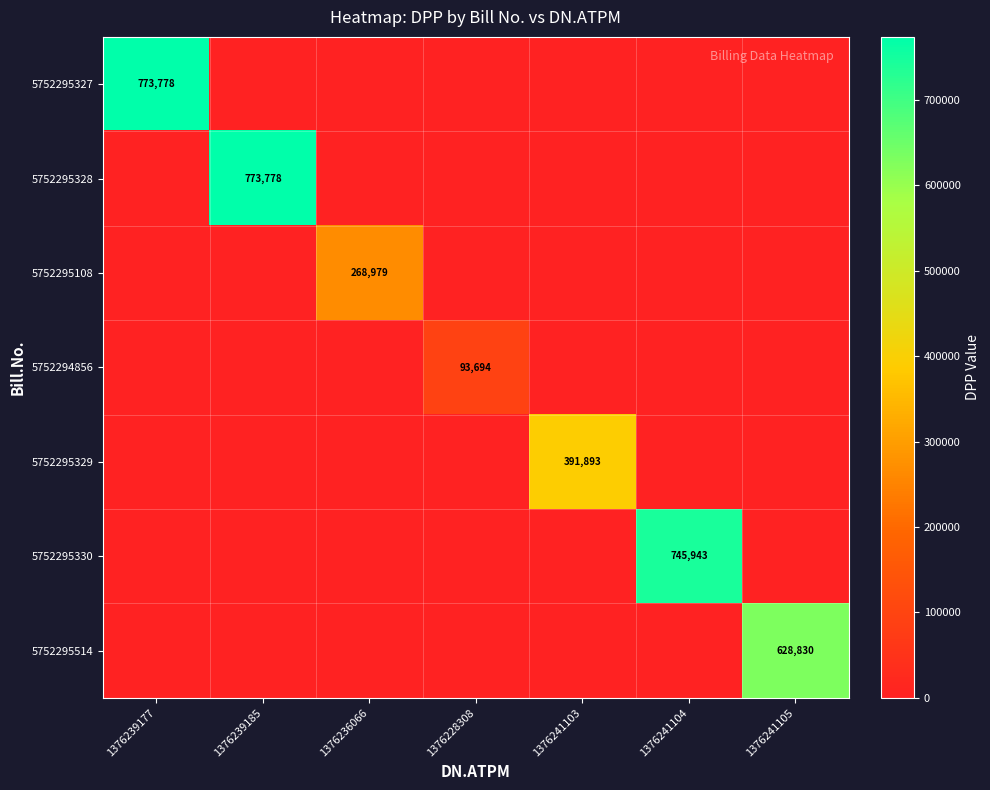

Which label corresponds to the smallest value in the chart?

1376239185